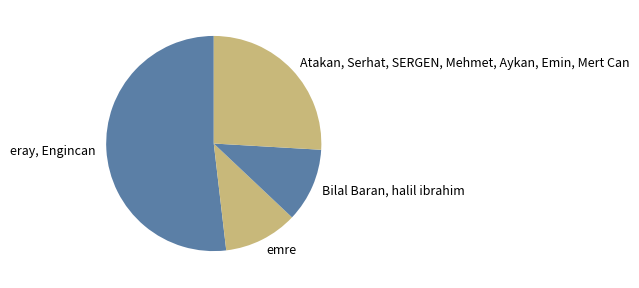

Is the sum of Atakan, Serhat, SERGEN, Mehmet, Aykan, Emin, Mert Can and emre greater than half?

No